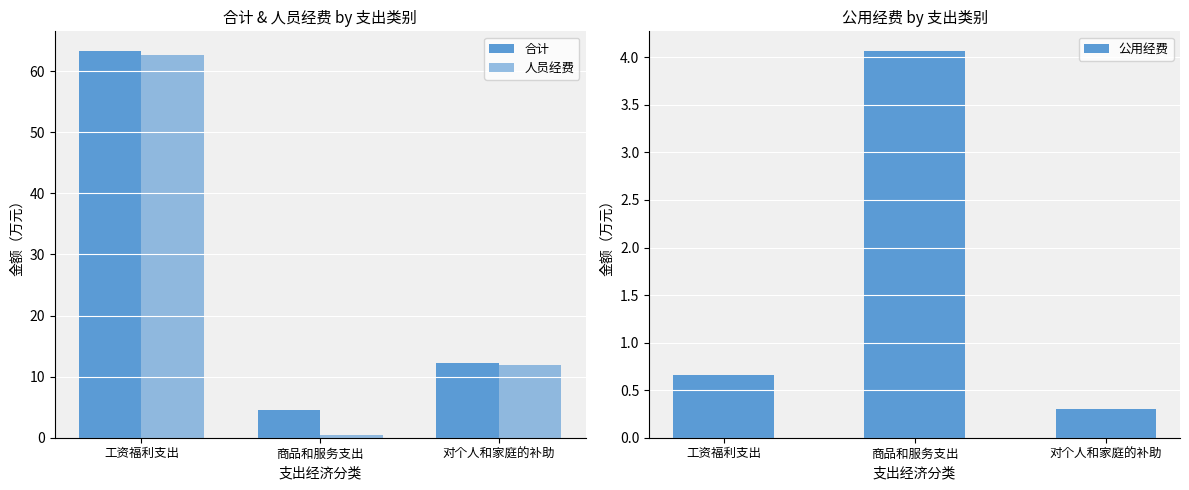

Which has a higher value, 对个人和家庭的补助 or 工资福利支出?

工资福利支出